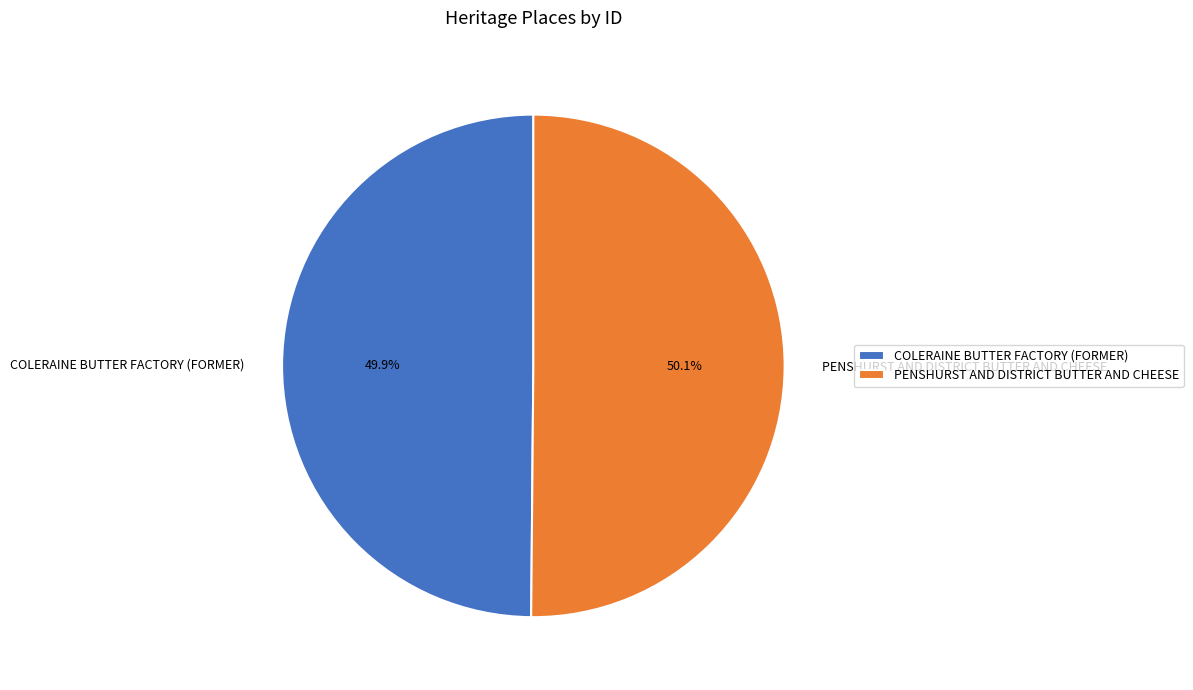

What is the ratio of the value at COLERAINE BUTTER FACTORY (FORMER) to the value at PENSHURST AND DISTRICT BUTTER AND CHEESE?

1.0